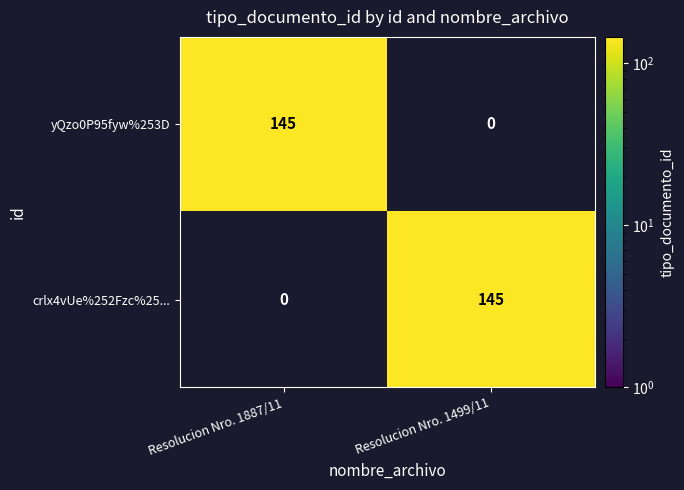

Where is yQzo0P95fyw%253D nearest to the value 72?

Resolucion Nro. 1499/11